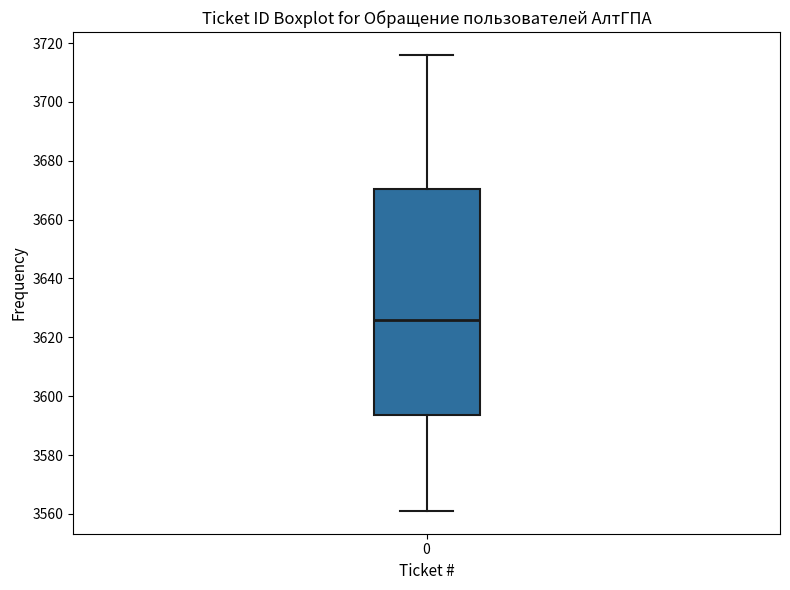

Read this box plot against the y-axis: the position of the median line, the range covered by the box, and the ends of both whiskers. The values are not printed on the chart, so give them approximately, as read against the axis.

median 3626, box 3594 to 3670, whiskers 3562 to 3716